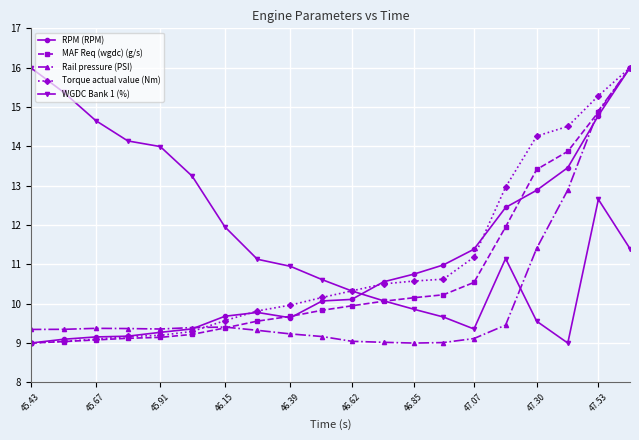

Which series ends up on top after the final intersection of WGDC Bank 1 (%) and Rail pressure (PSI)?

Rail pressure (PSI)